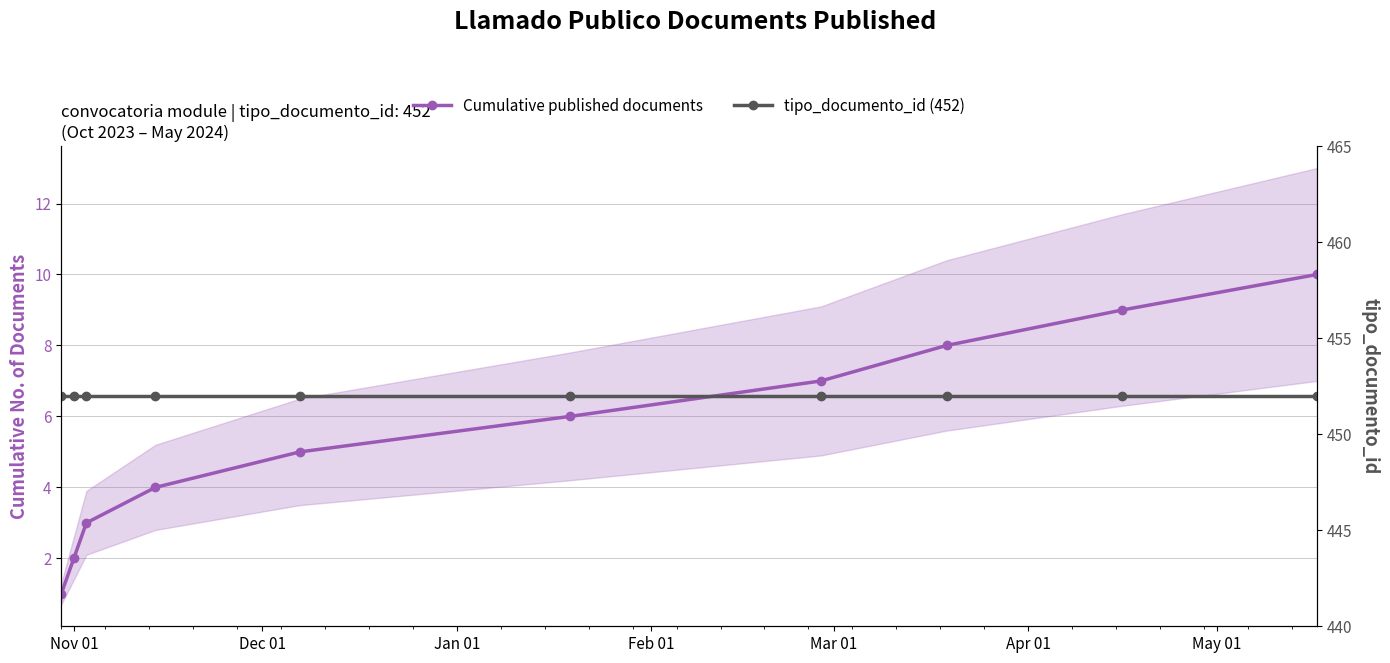

Reading left to right, list all the values displayed in this chart.

Cumulative published documents: 1	2	3	4	5	6	7	8	9	10
tipo_documento_id (452): 452	452	452	452	452	452	452	452	452	452